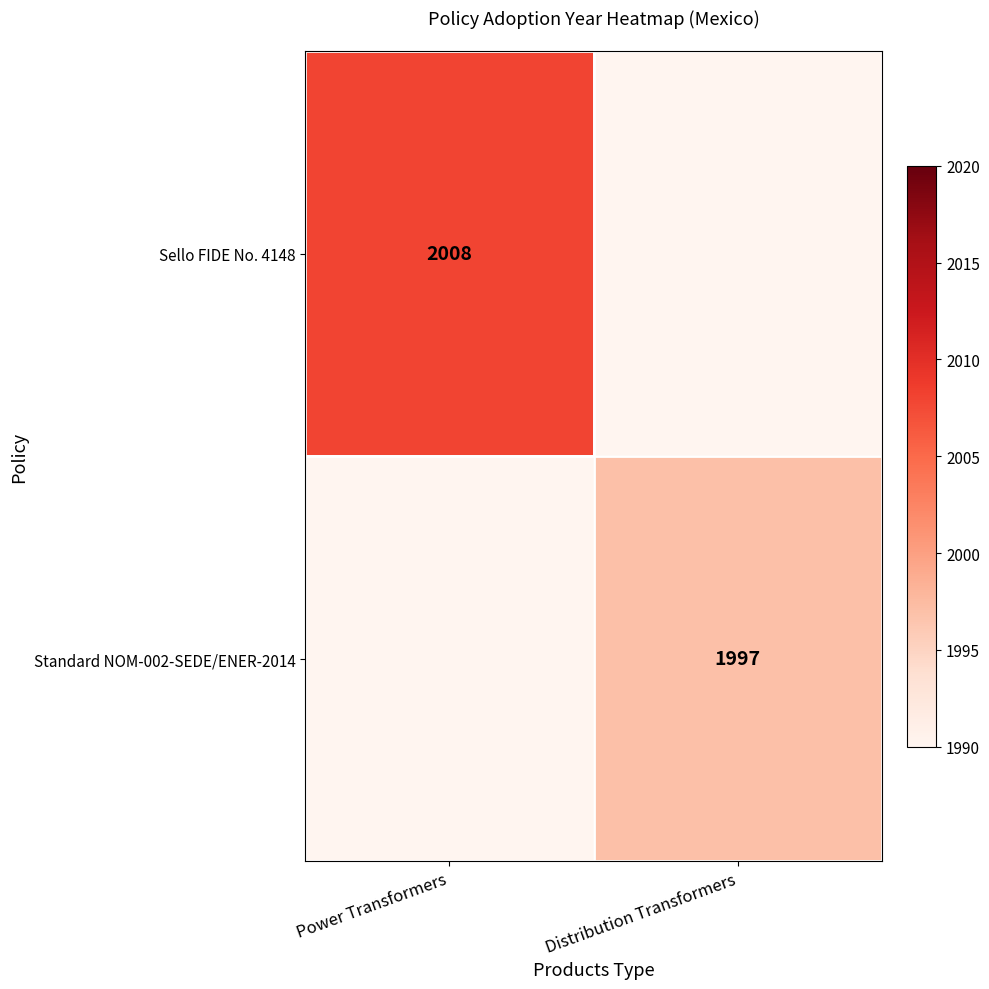

True or false: Sello FIDE No. 4148 has a value of 3558 at Power Transformers.

False